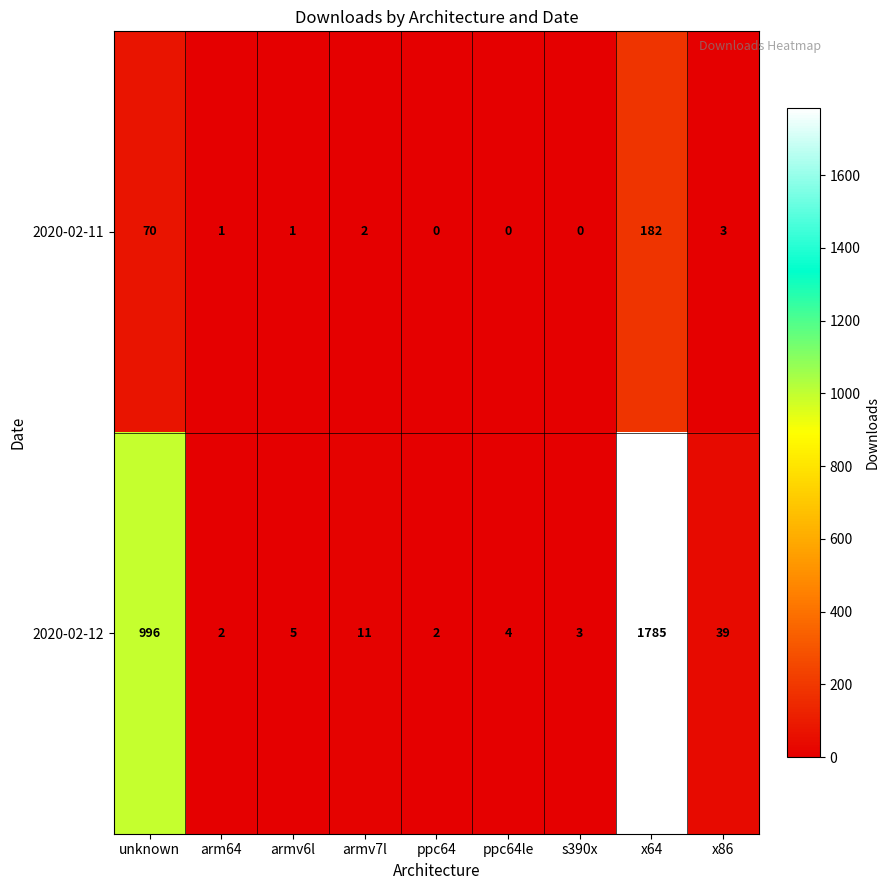

The value of 2020-02-11 at x64 is 182. True or false?

True